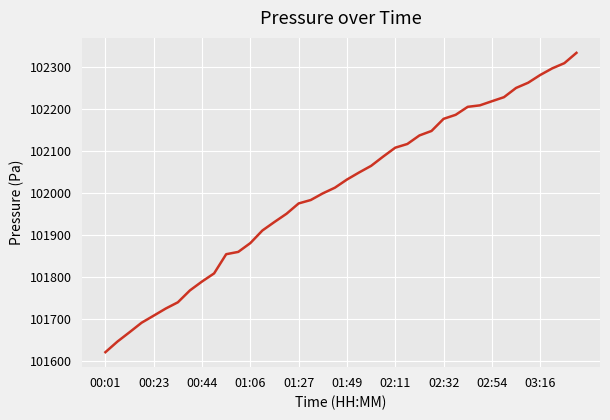

What is the greatest value displayed?

102332.9